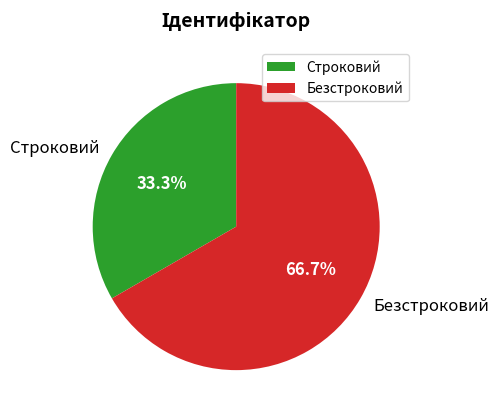

Count the number of slices in the pie.

2